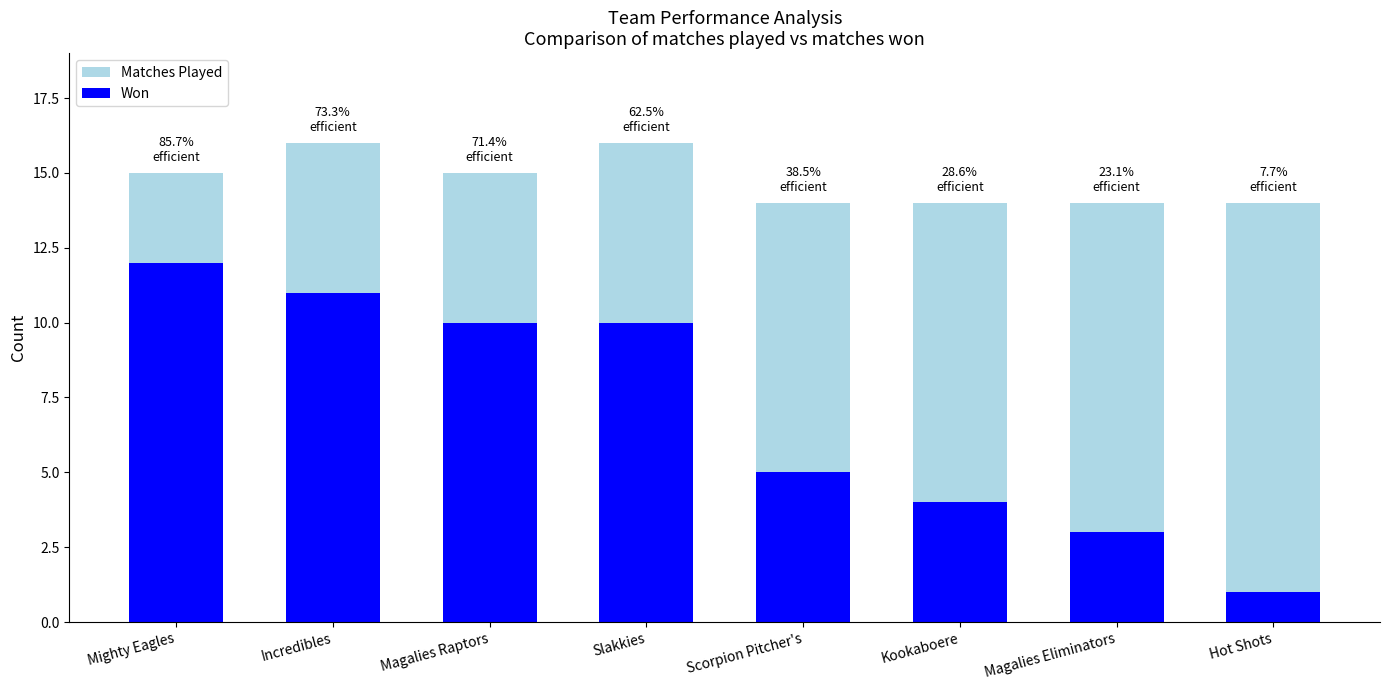

What position from the left is Slakkies?

4